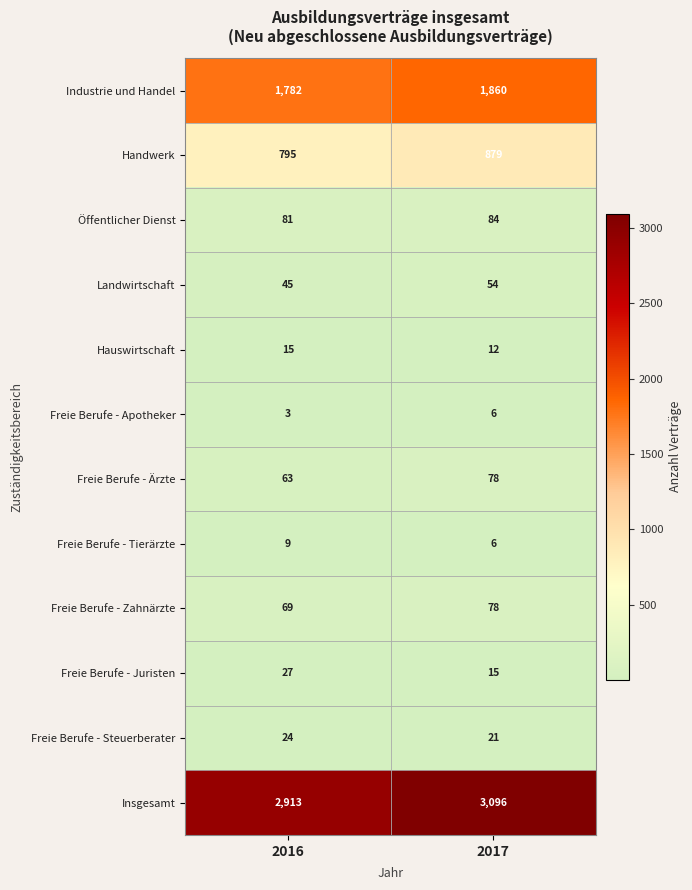

What value does the Freie Berufe - Zahnärzte series have at 2016?

69